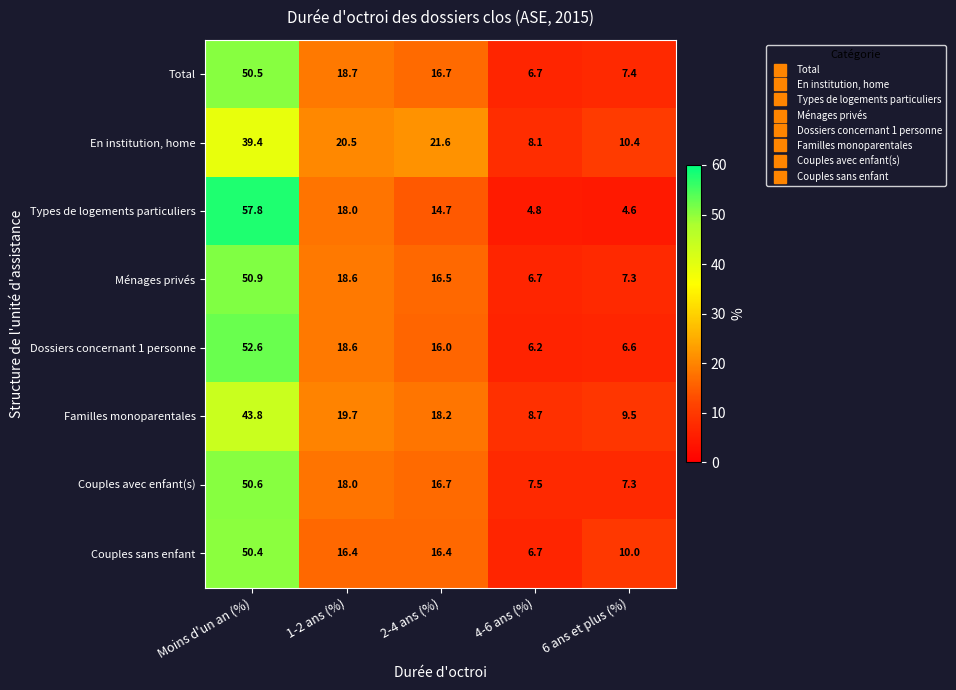

Which label corresponds to the smallest value in the chart?

6 ans et plus (%)